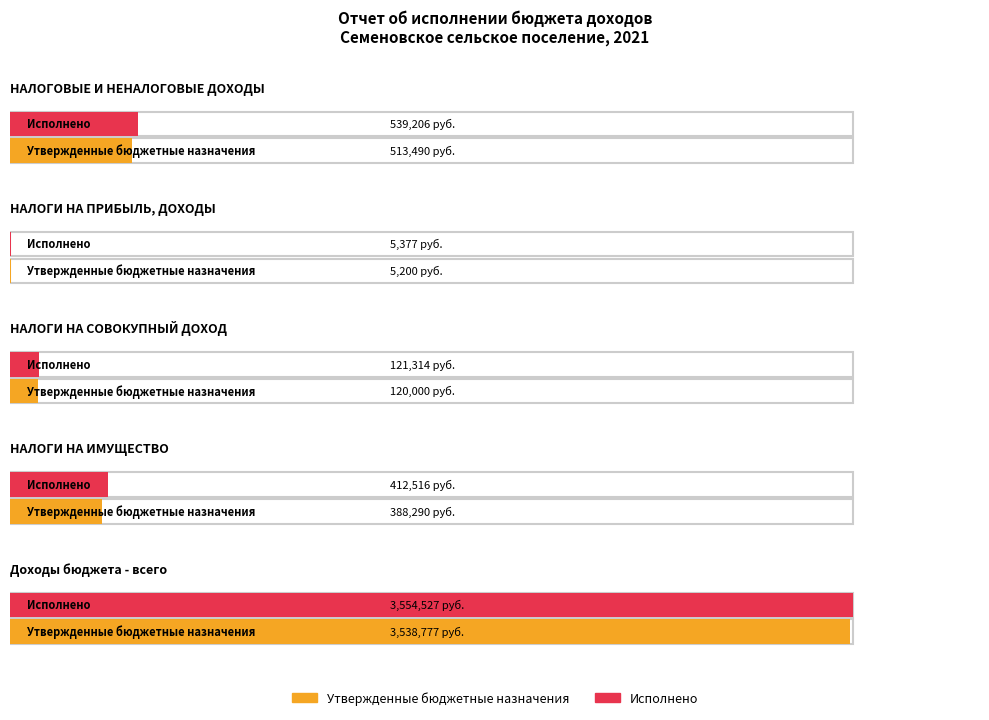

How many values in the Утвержденные бюджетные назначения series are below 388290?

2